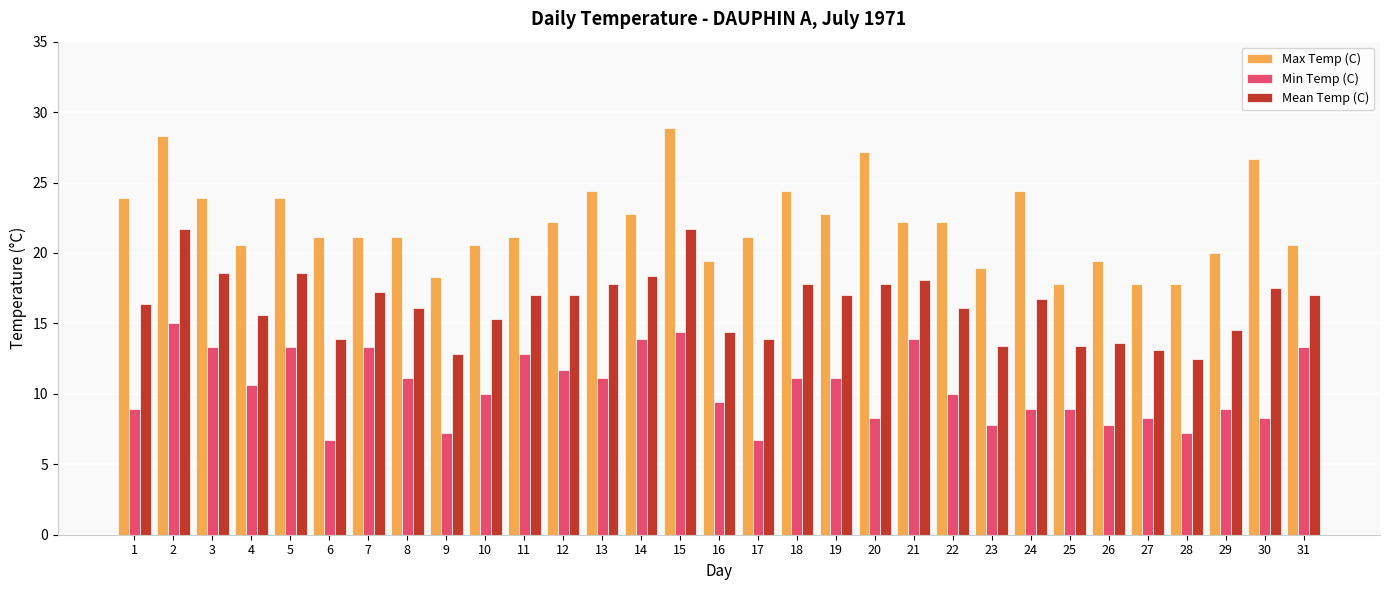

Is it true that Max Temp (C) equals 21.1 at 6?

True